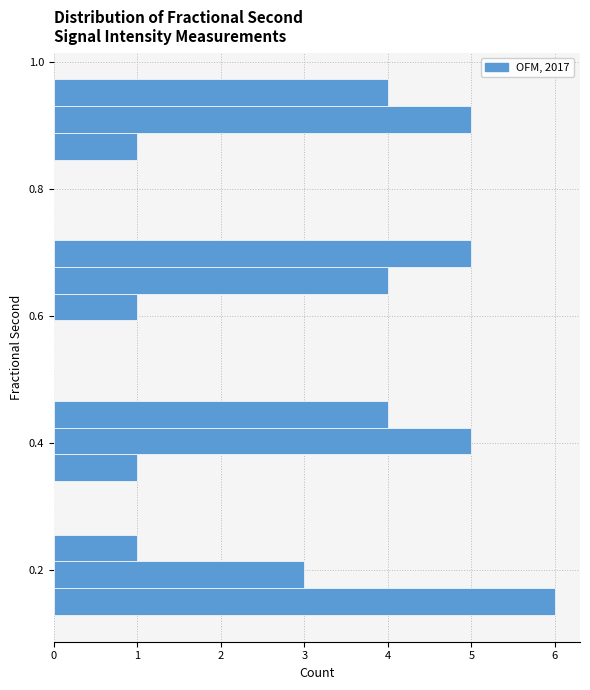

Read against the y-axis, roughly where is the centre of the longest bar?

0.14